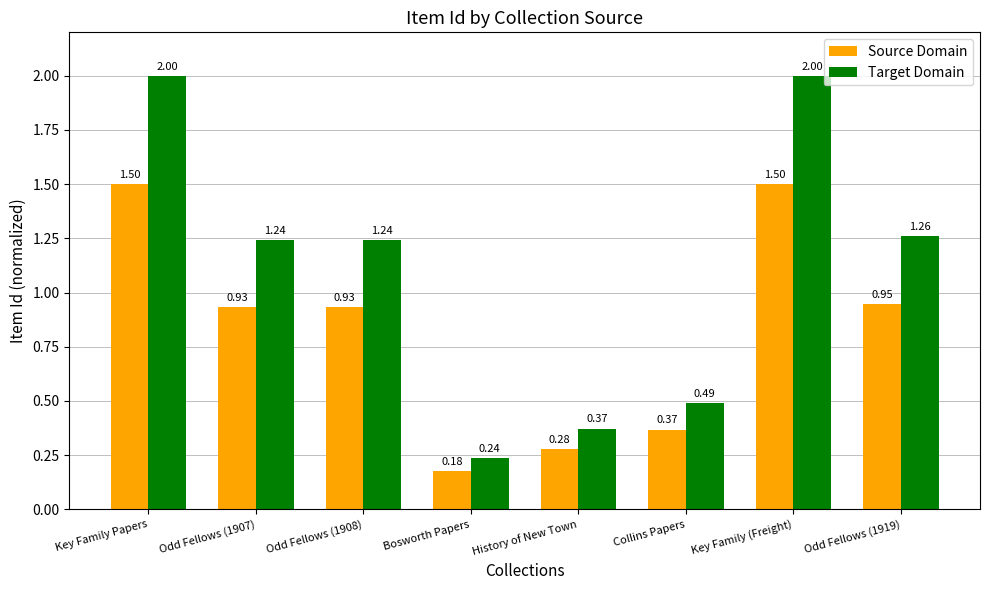

Rank the series at Bosworth Papers from highest to lowest value.

Target Domain, Source Domain